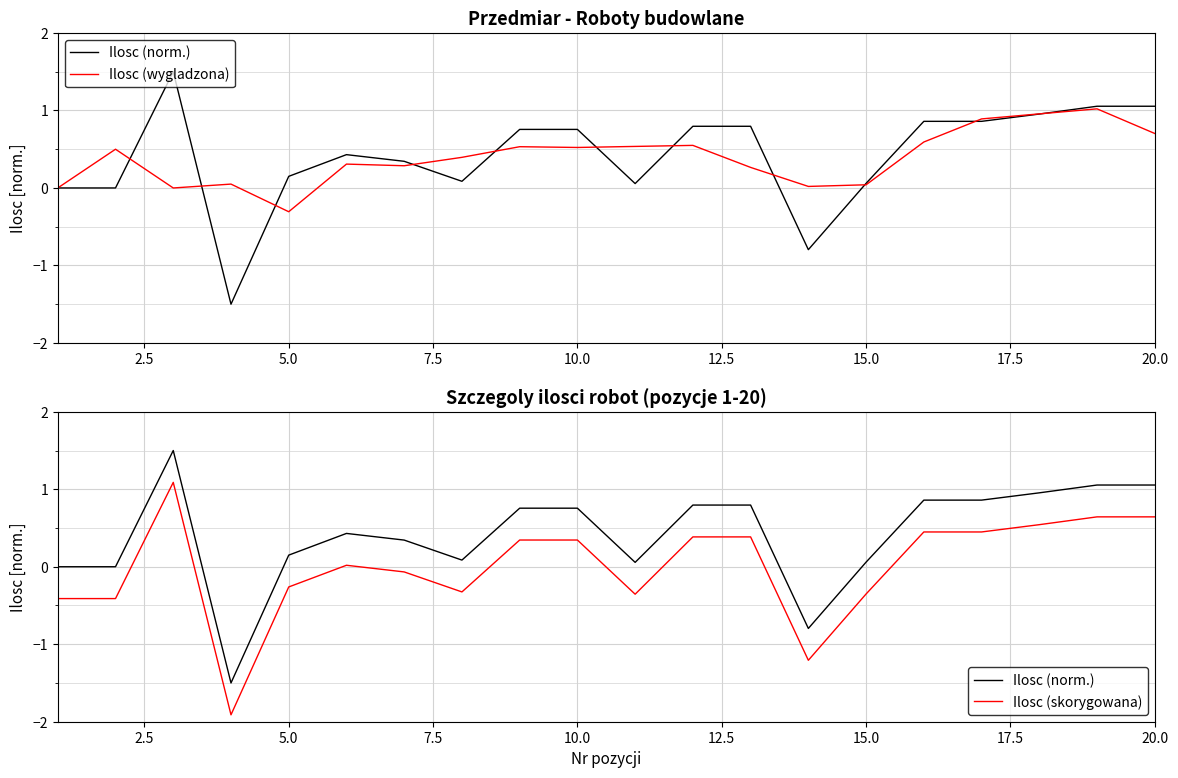

Does the chart have visible grid lines?

Yes